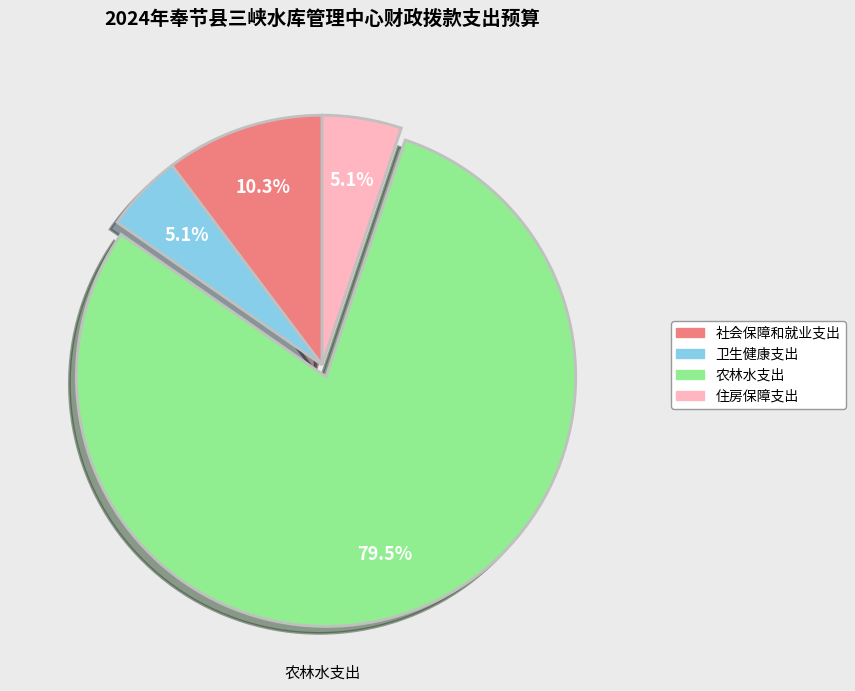

To the nearest percent, what is the average slice percentage?

25%